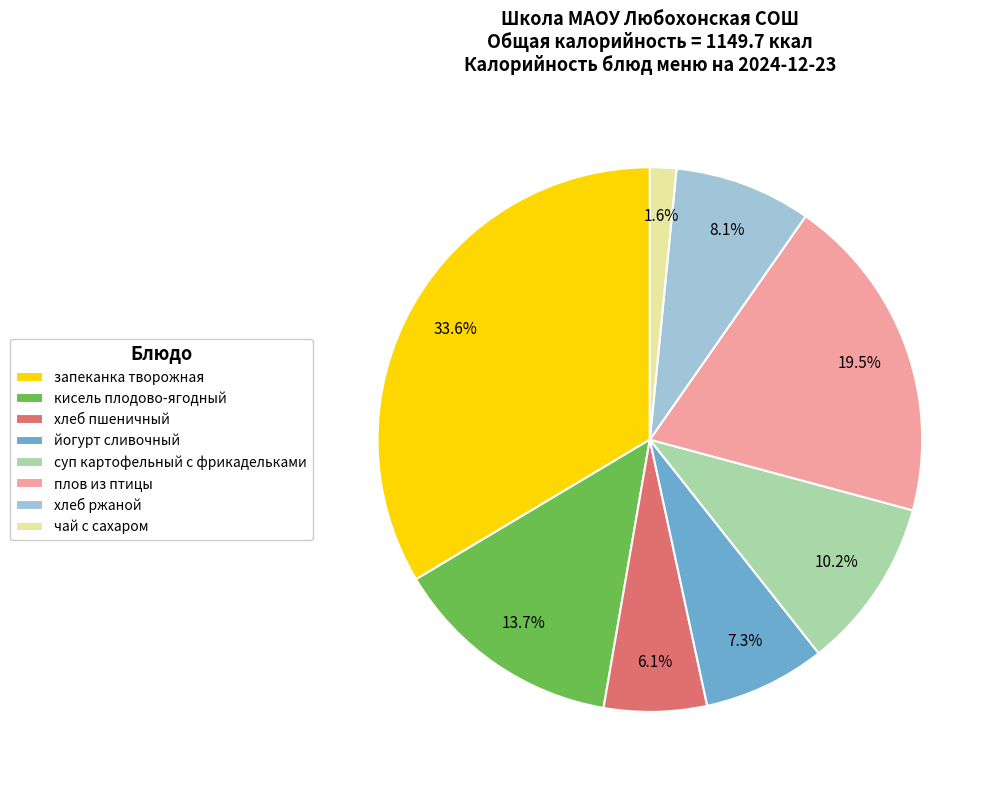

To the nearest percent, what portion does хлеб ржаной represent?

8%